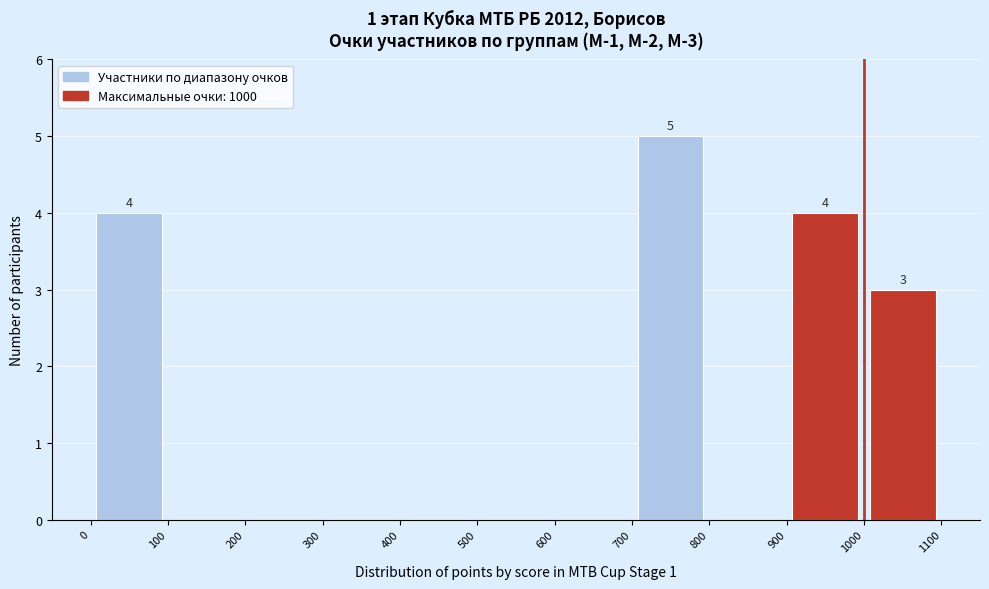

Over which range of the x-axis is the bar tallest?

700 to 800